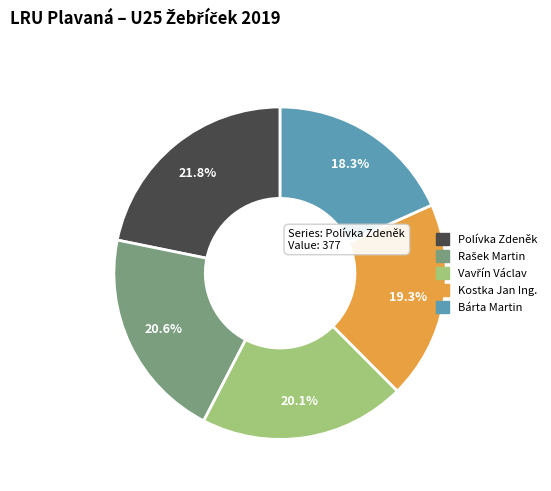

Is there a majority slice in this chart?

No